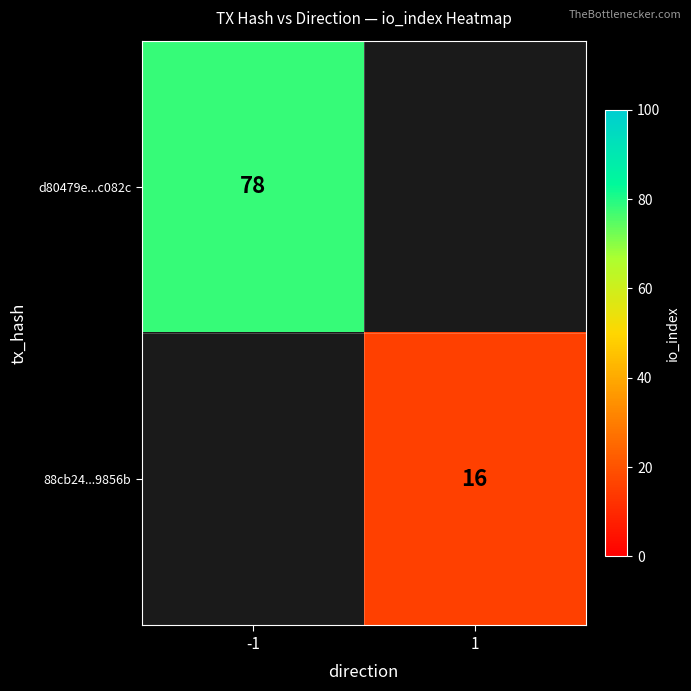

How many categories are shown in the chart?

2